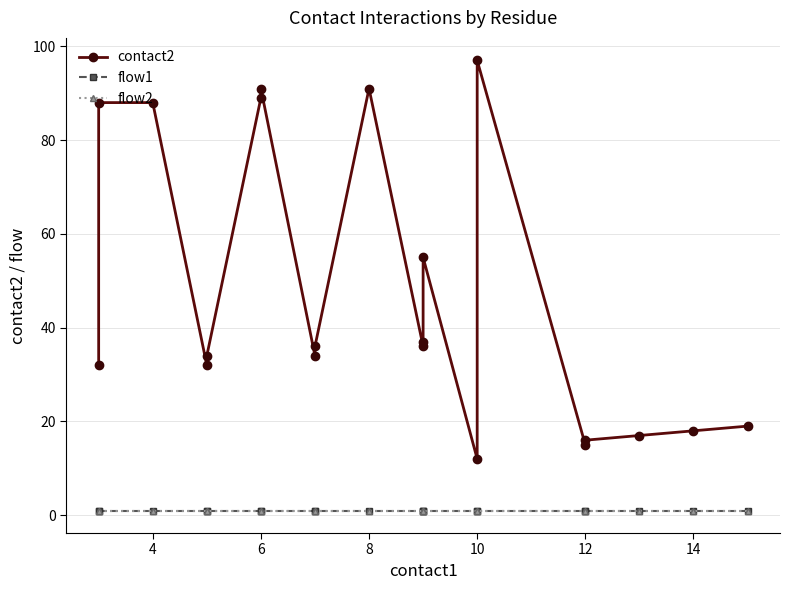

What is the total value across all series at 8?

93